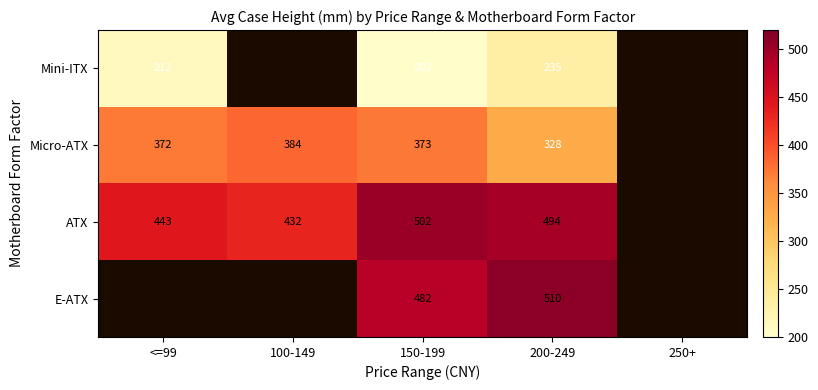

Rank the series at 200-249 from lowest to highest value.

Mini-ITX, Micro-ATX, ATX, E-ATX